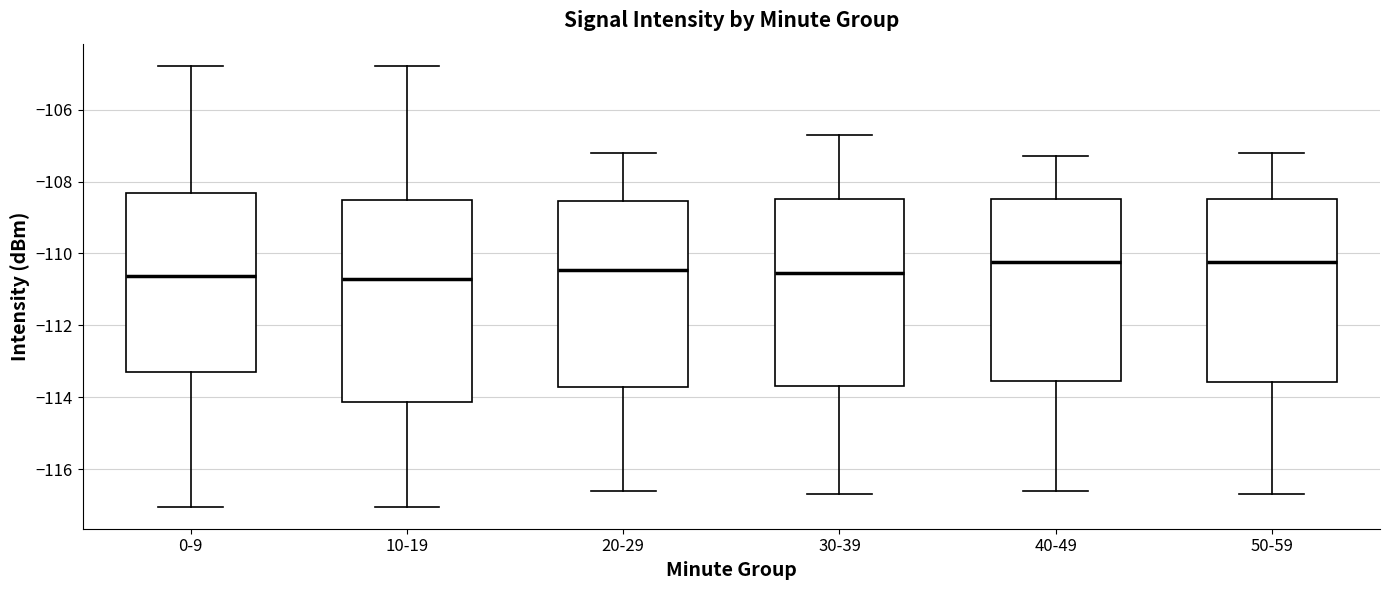

Where does the lower whisker of the box for 30-39 end on the y-axis? The values are not printed on the chart, so give them approximately, as read against the axis.

-116.6